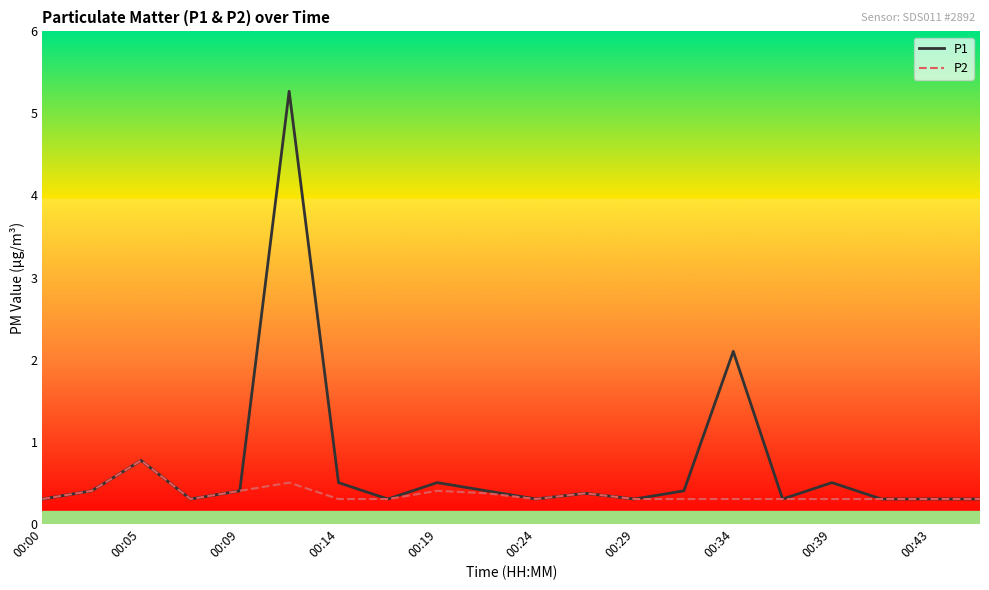

Which series has the widest spread of values?

P1